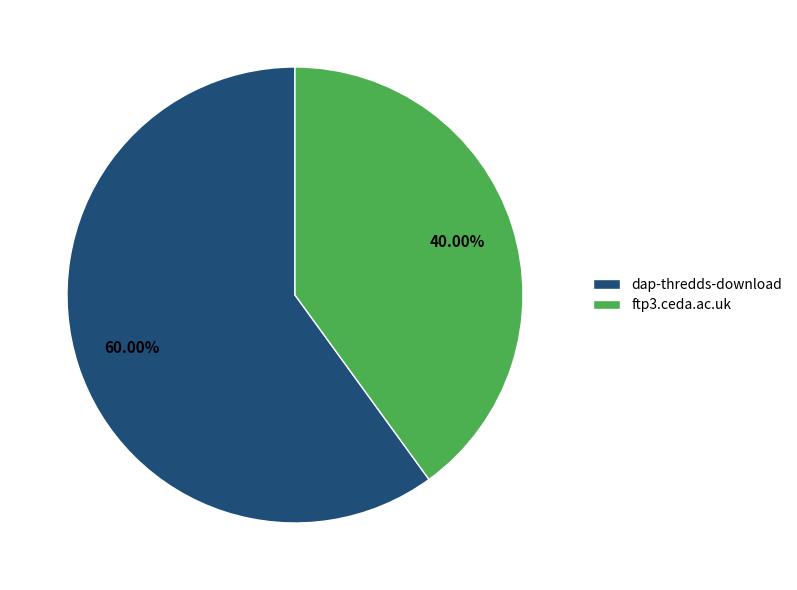

What is the smallest slice in the pie chart?

ftp3.ceda.ac.uk